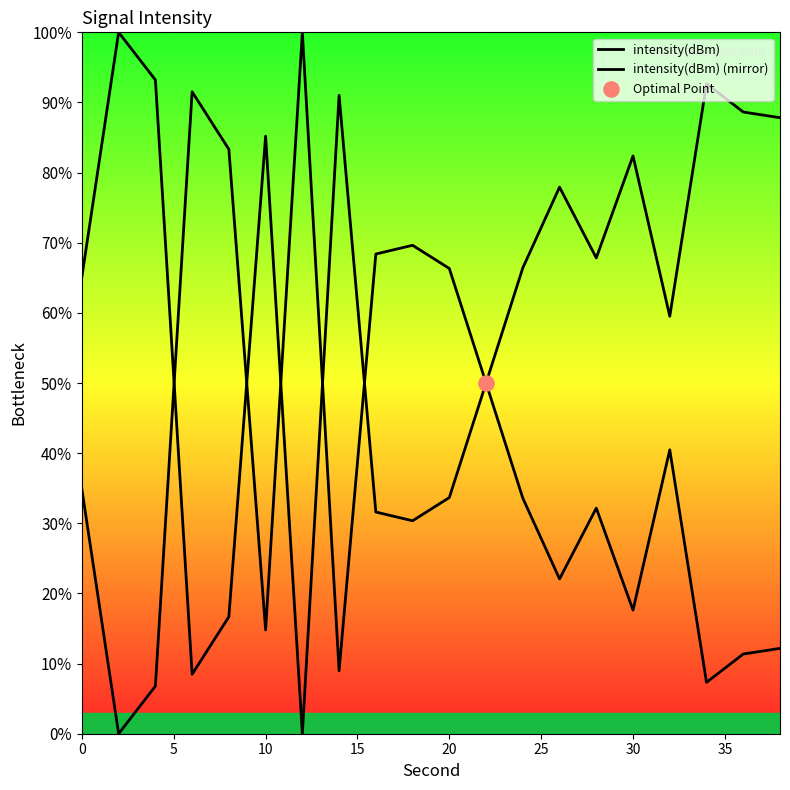

What are all the series names shown in the legend?

intensity(dBm), intensity(dBm) (mirror)